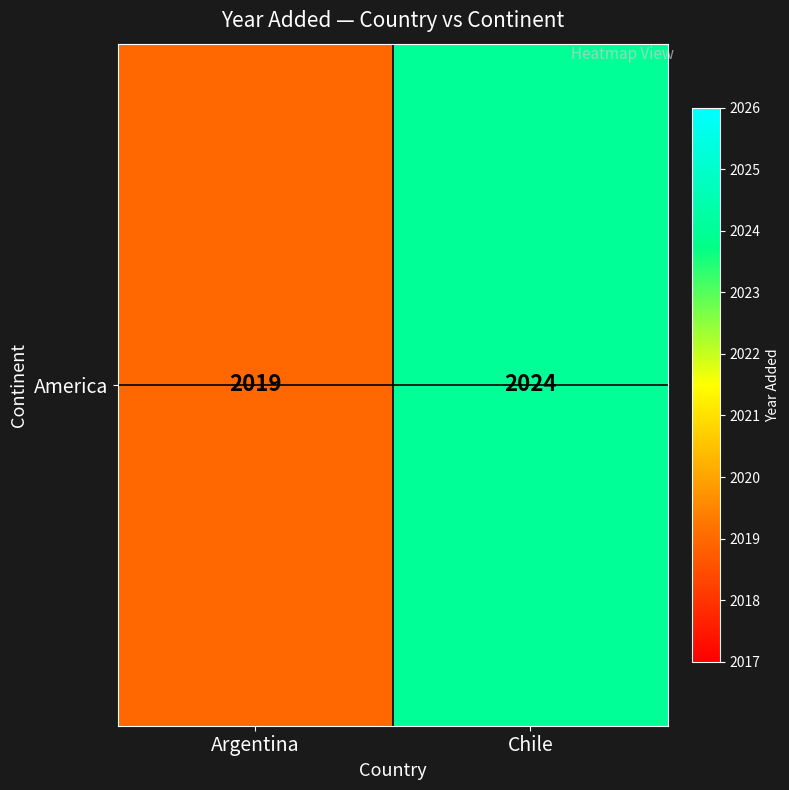

Reading left to right, extract all data points from this chart.

2019	2024